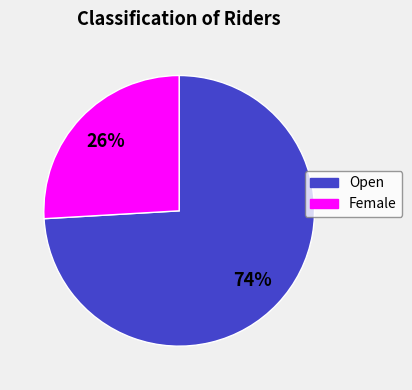

Which category has the smallest portion of the pie?

Female